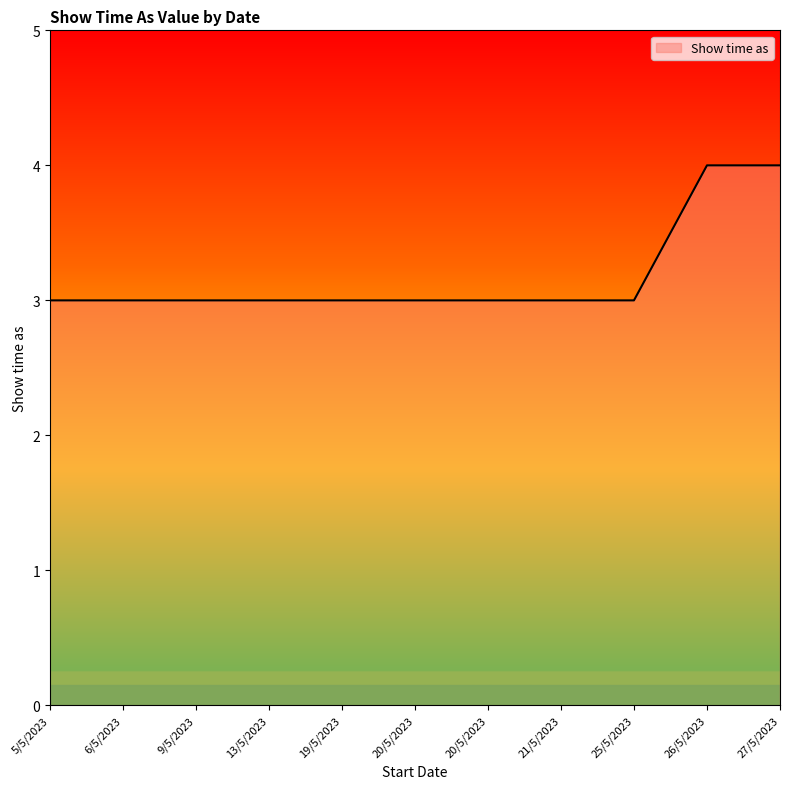

How many lines are shown in the chart?

1